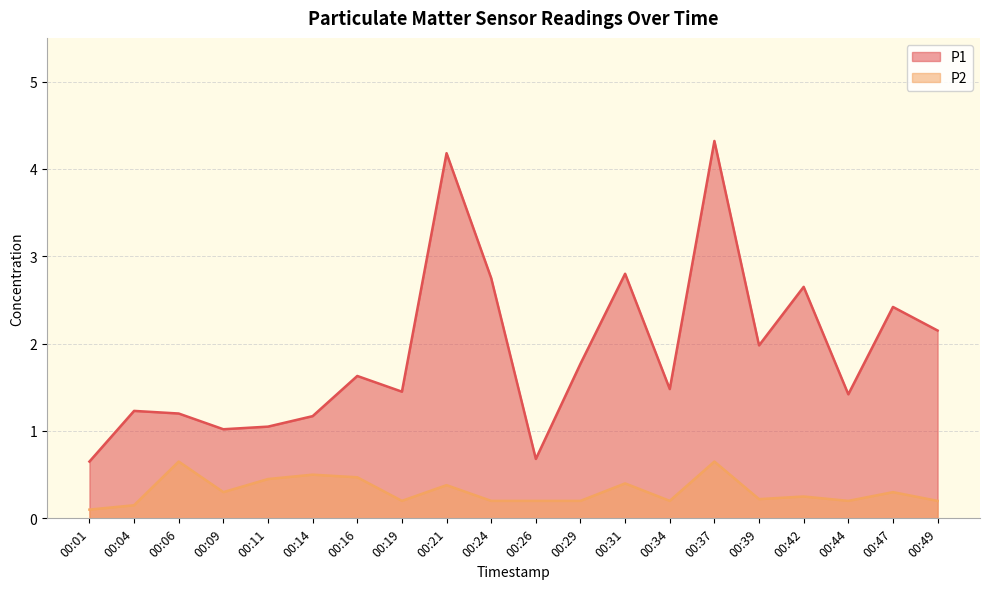

Reading left to right, transcribe all the data shown in this chart.

P1: 00:01=0.7	00:04=1.2	00:06=1.2	00:09=1.0	00:11=1.1	00:14=1.2	00:16=1.6	00:19=1.4	00:21=4.2	00:24=2.8	00:26=0.7	00:29=1.8	00:31=2.8	00:34=1.5	00:37=4.3	00:39=2.0	00:42=2.6	00:44=1.4	00:47=2.4	00:49=2.1
P2: 00:01=0.1	00:04=0.1	00:06=0.7	00:09=0.3	00:11=0.5	00:14=0.5	00:16=0.5	00:19=0.2	00:21=0.4	00:24=0.2	00:26=0.2	00:29=0.2	00:31=0.4	00:34=0.2	00:37=0.7	00:39=0.2	00:42=0.2	00:44=0.2	00:47=0.3	00:49=0.2